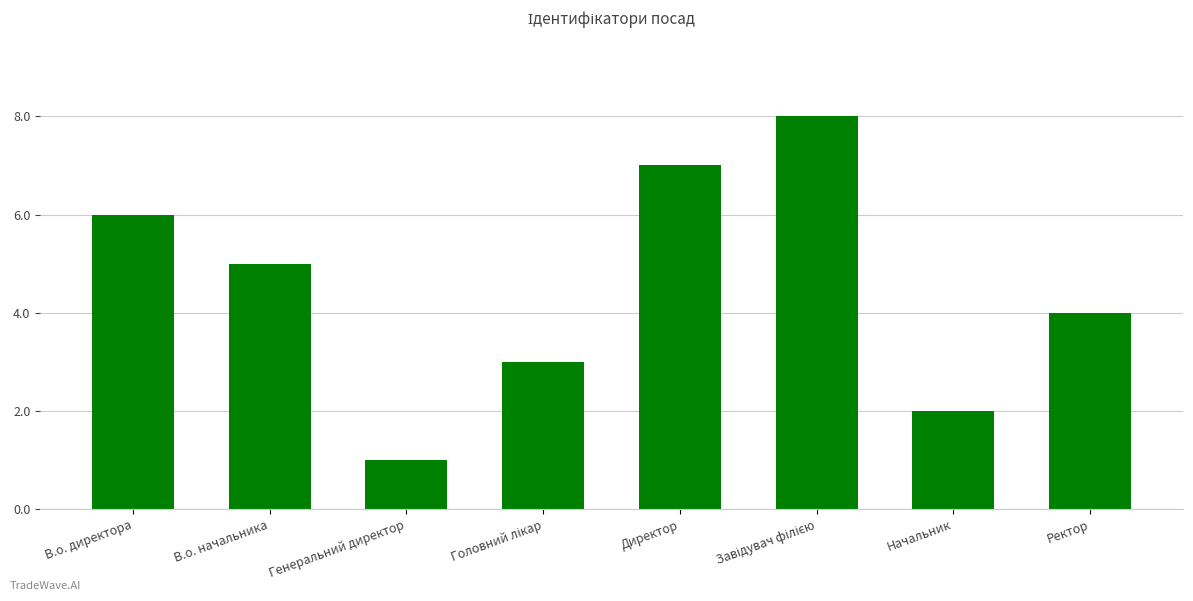

Count the number of categories in the chart.

8